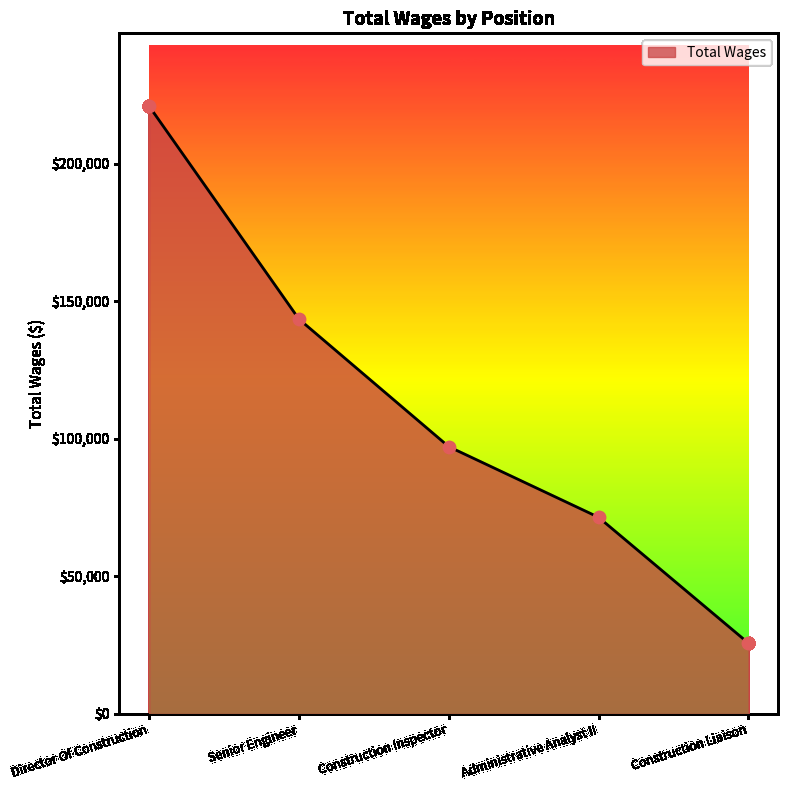

What is the ratio of the value at Director Of Construction to the value at Construction Inspector?

2.3